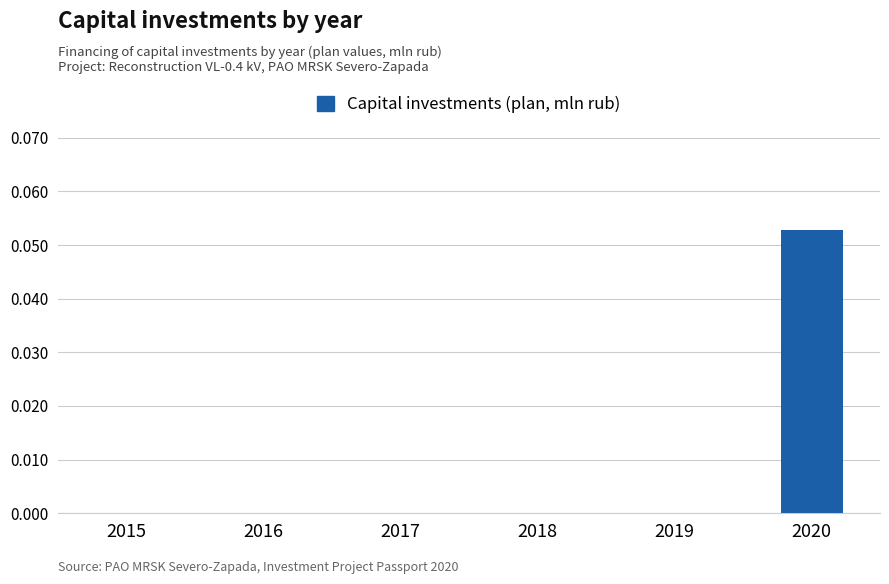

True or false: the data shows 0.0 at 2019.

True